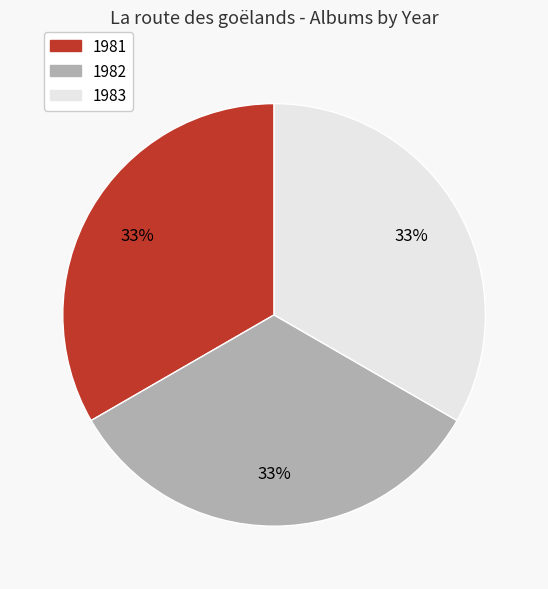

To the nearest percent, what is the average slice percentage?

33%